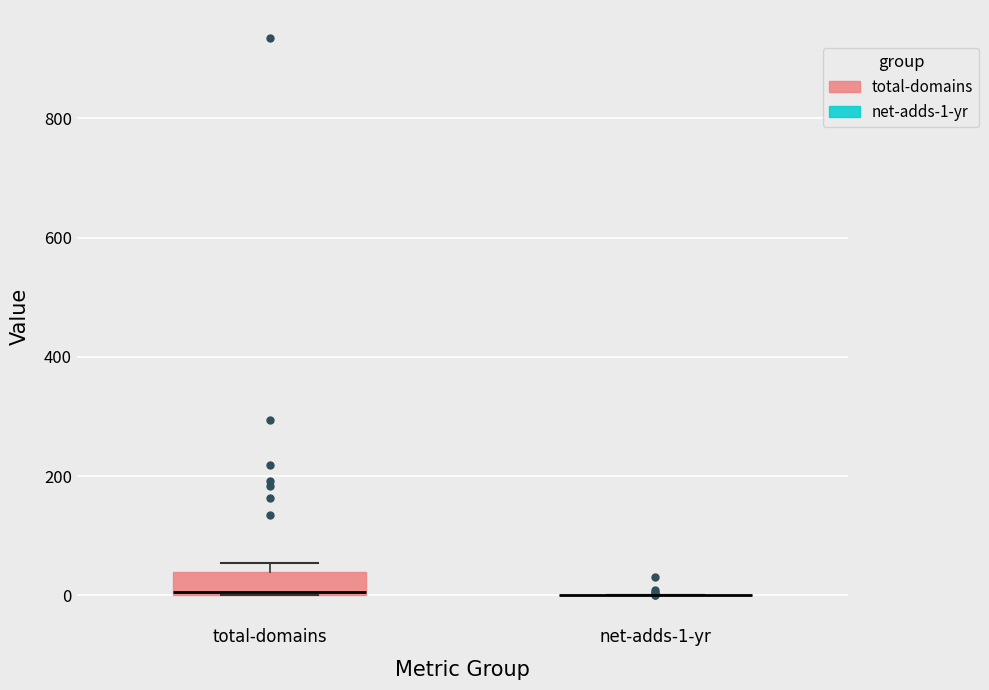

Comparing the boxes themselves (not the whiskers), which one is the tallest?

total-domains